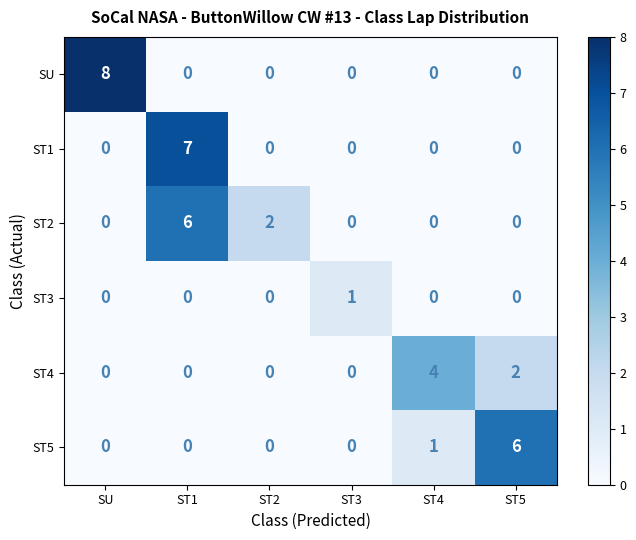

The value of SU at ST5 is 4. True or false?

False